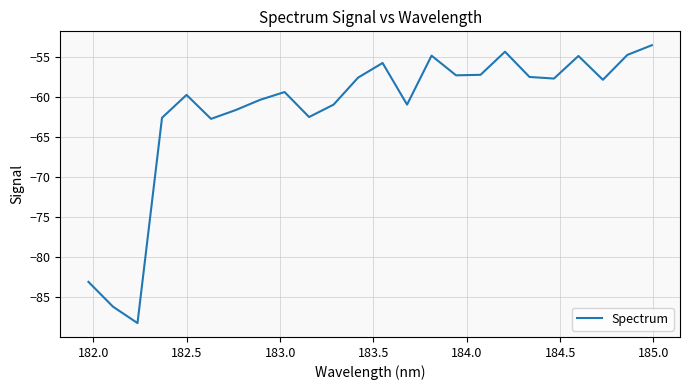

What is the difference between the maximum and minimum values?

34.7